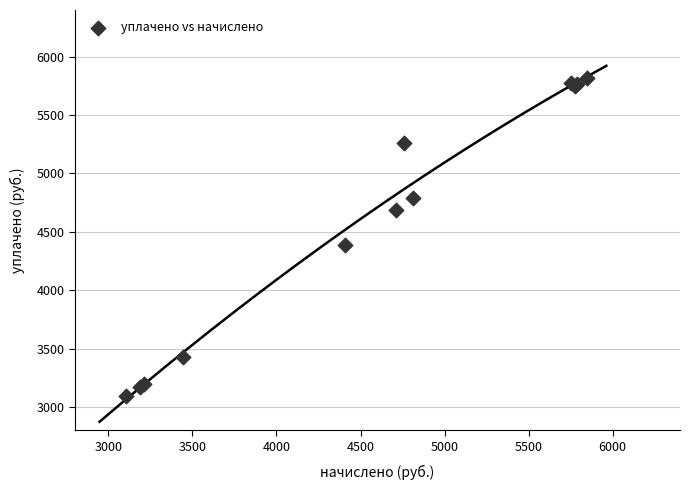

What Y value in the scatter plot is closest to 4455?

4386.0